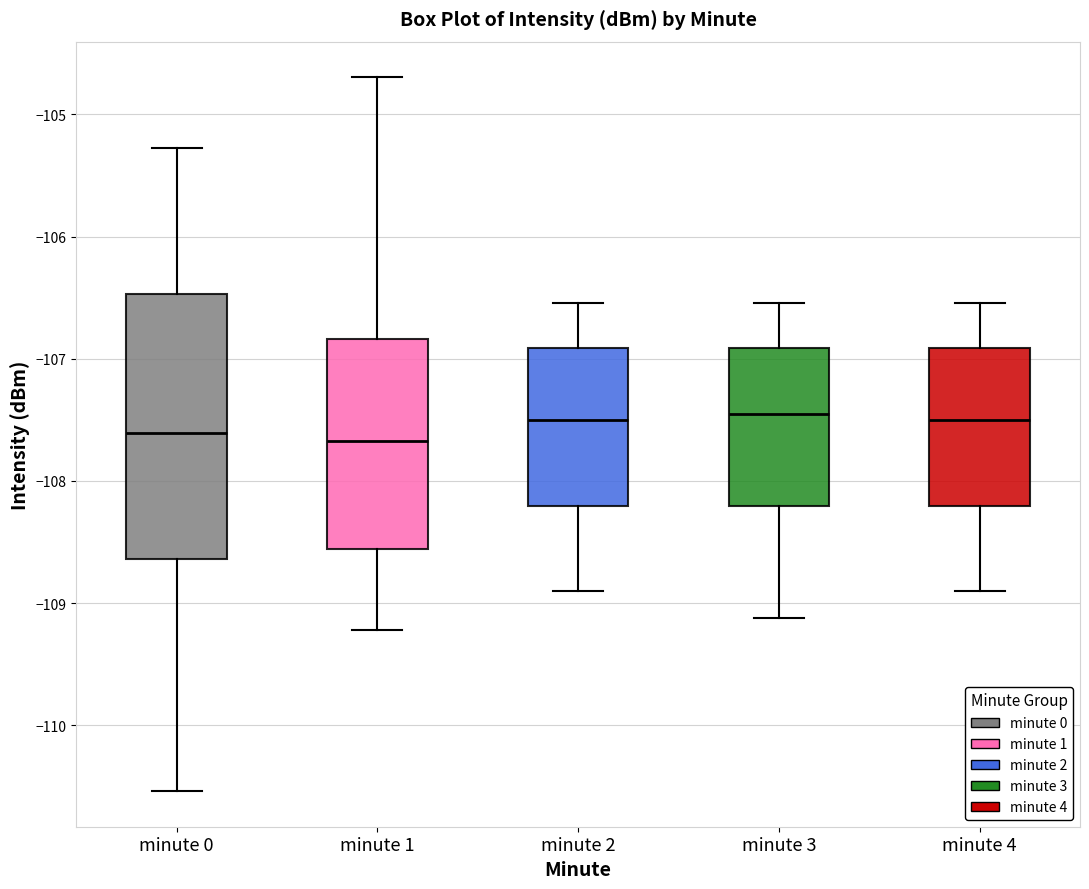

Where does the lower whisker of the box for minute 3 end on the y-axis? The values are not printed on the chart, so give them approximately, as read against the axis.

-109.1